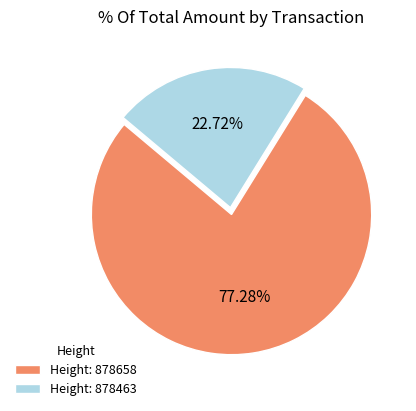

Is there a majority slice in this chart?

Yes